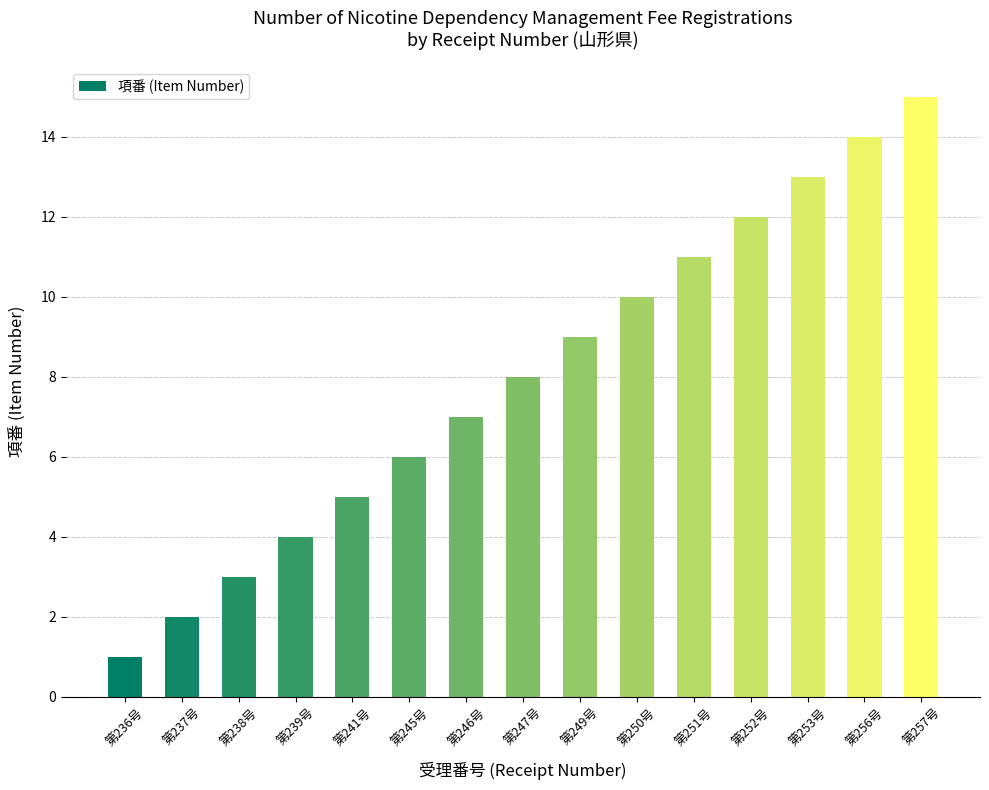

What is the difference between the maximum and minimum values?

14